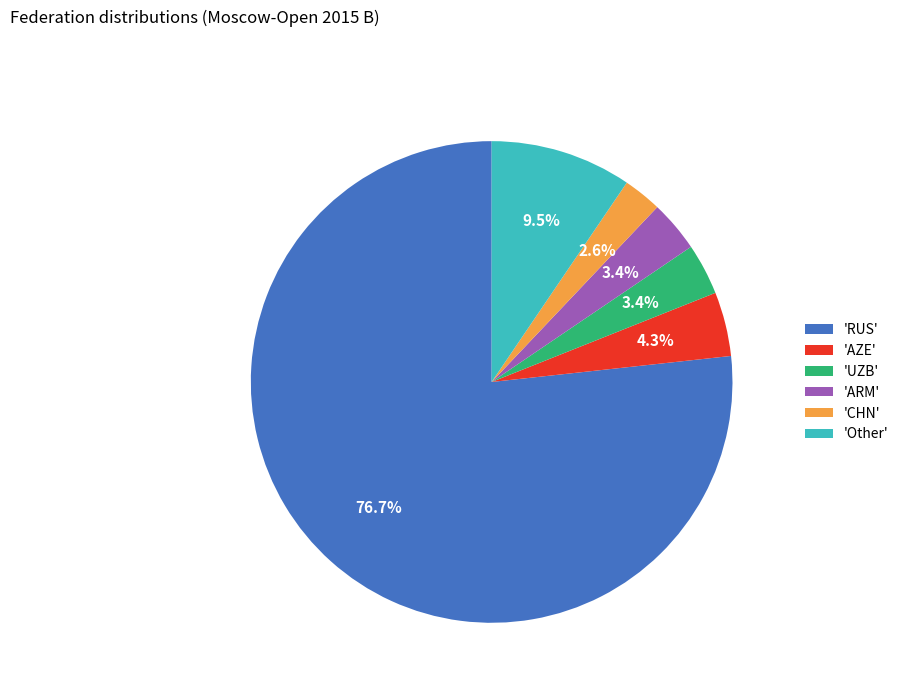

How much of the chart is everything except 'CHN'?

97.4%